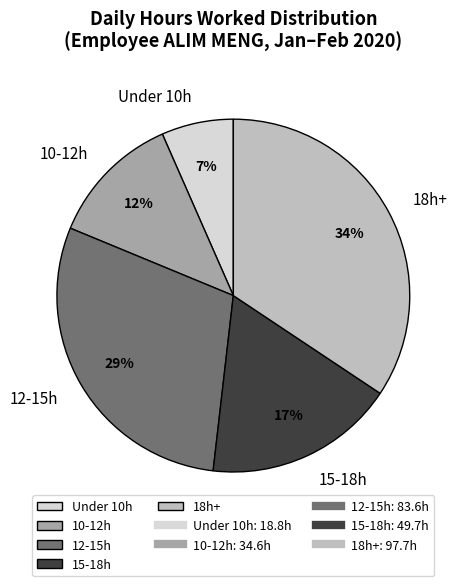

Between 10-12h and 18h+, which is larger?

18h+